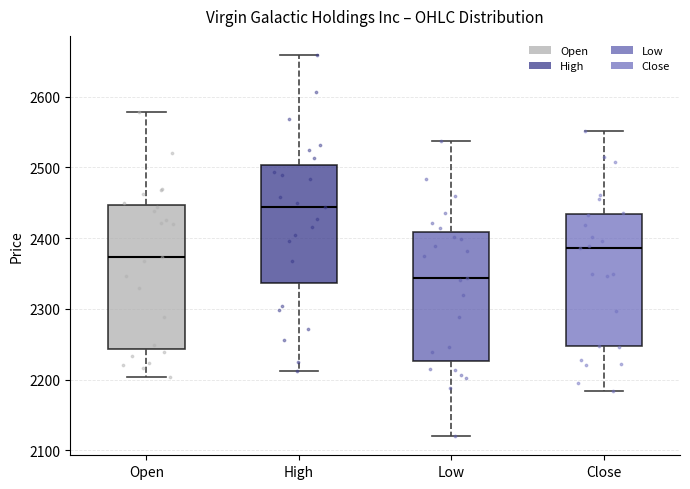

Reading left to right, transcribe this box plot: for each box, give where its median line is, the range the box spans, and where its two whiskers end, as read against the y-axis. The values are not printed on the chart, so give them approximately, as read against the axis.

Open: median 2370, box 2240 to 2450, whiskers 2200 to 2580
High: median 2440, box 2340 to 2500, whiskers 2210 to 2660
Low: median 2340, box 2230 to 2410, whiskers 2120 to 2540
Close: median 2390, box 2250 to 2430, whiskers 2180 to 2550